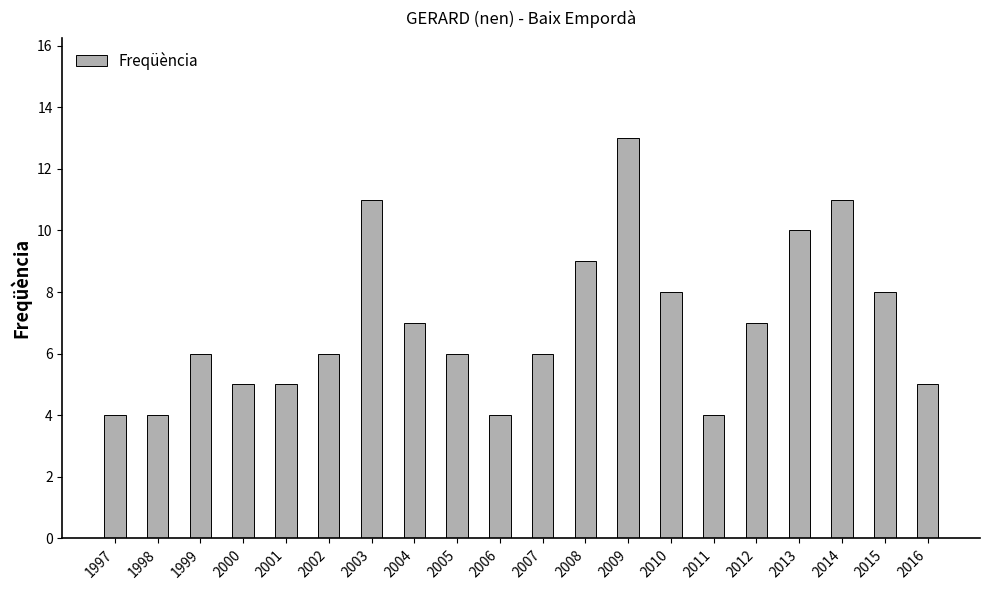

Reading left to right, transcribe all the data shown in this chart.

4	4	6	5	5	6	11	7	6	4	6	9	13	8	4	7	10	11	8	5